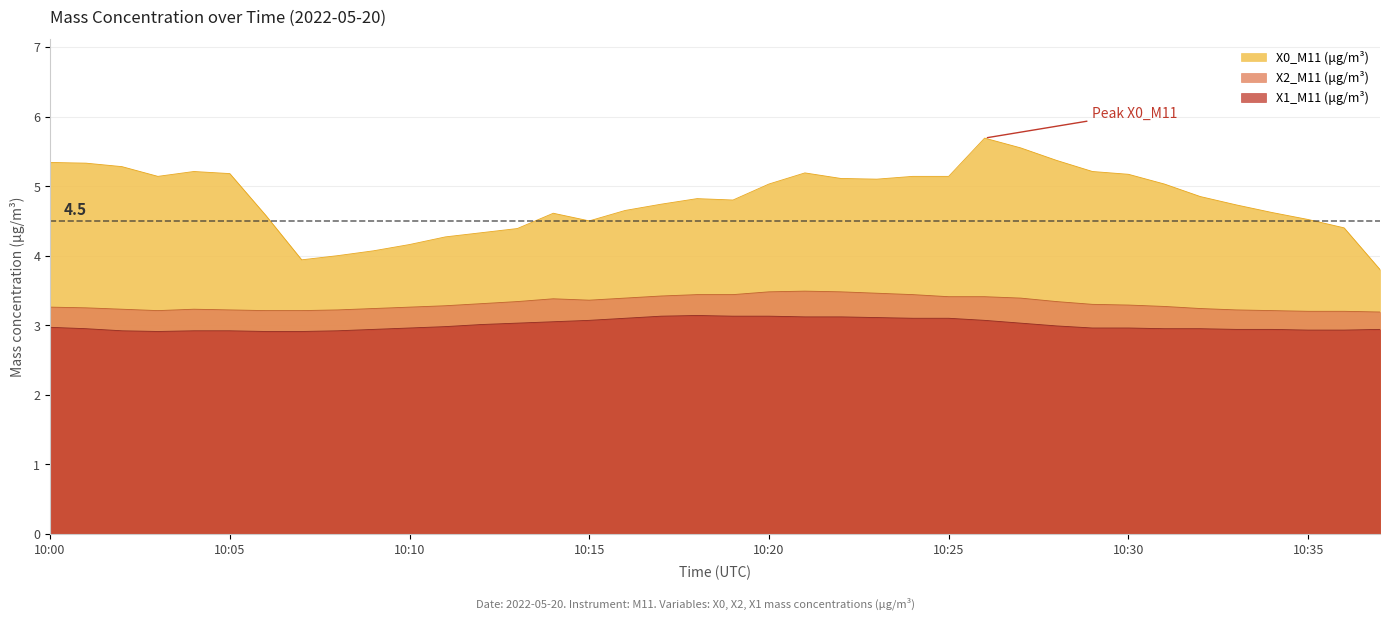

True or false: X1_M11 (μg/m³) and X2_M11 (μg/m³) cross at least once.

False